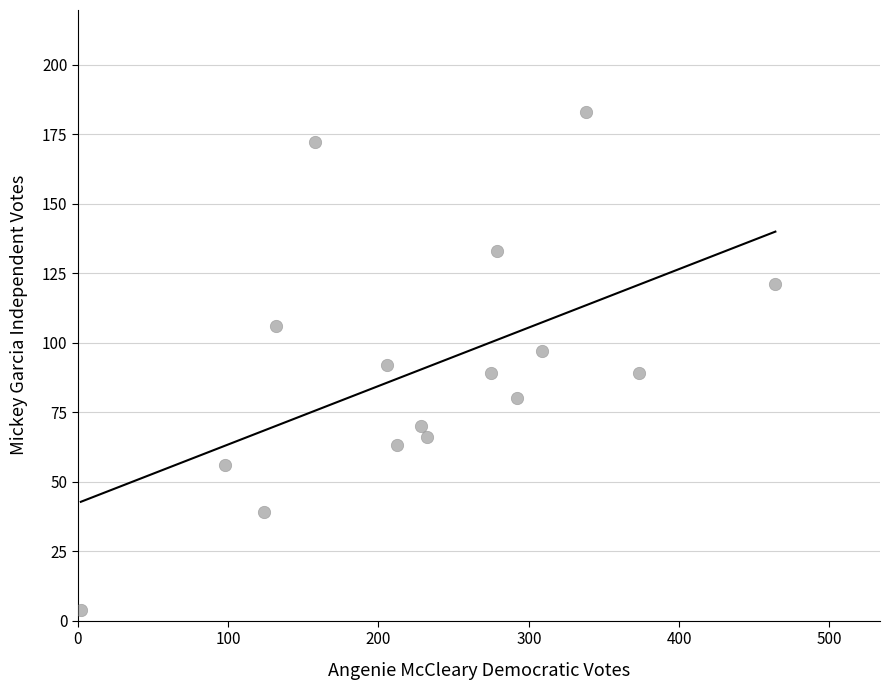

What is the range of X values (max minus min)?

462